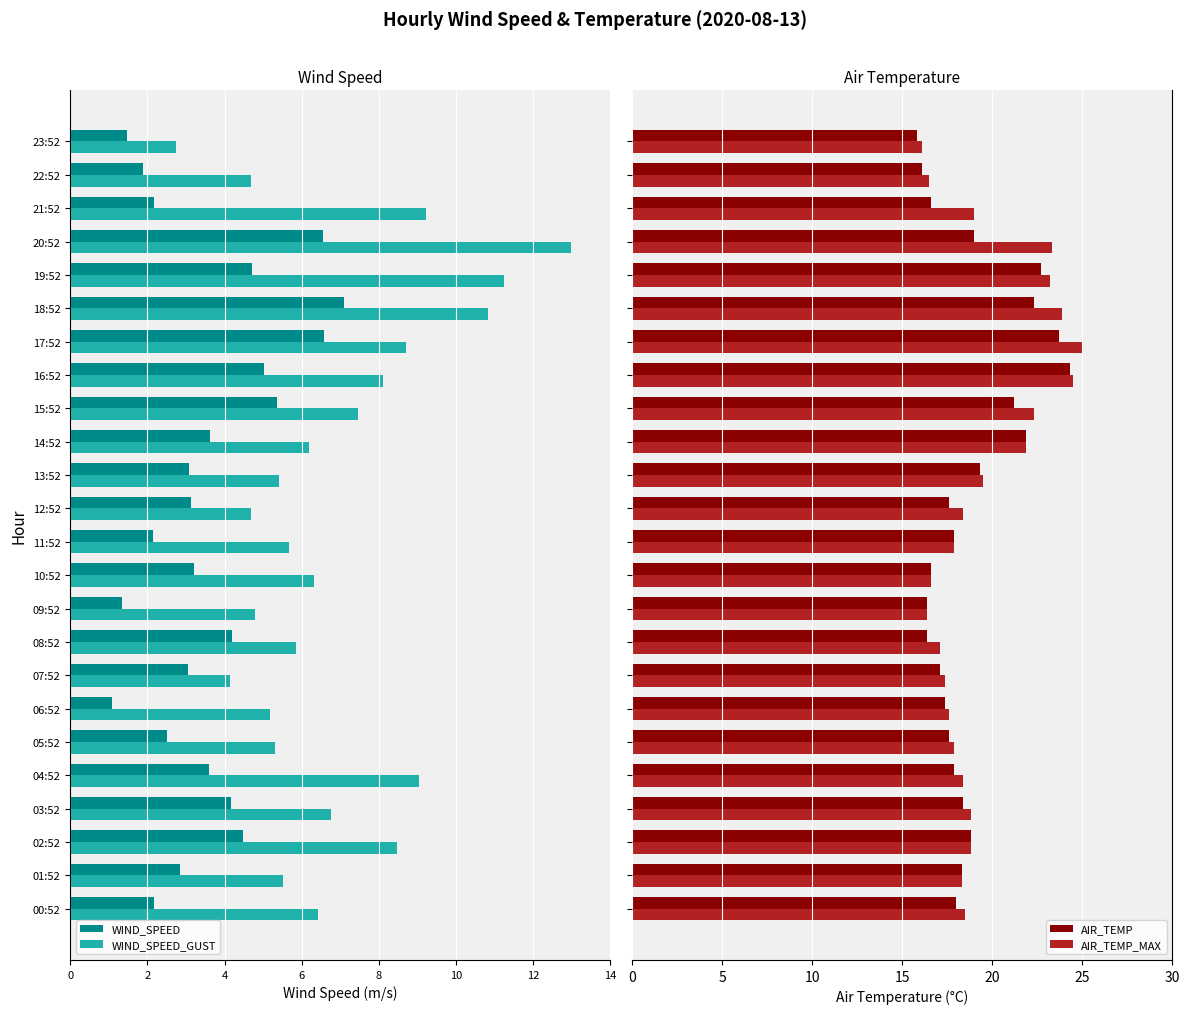

What is the minimum value for AIR_TEMP?

15.8